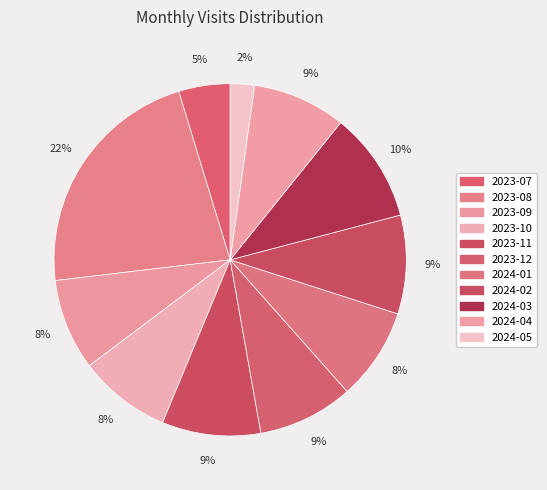

Which slice is the largest?

2023-08